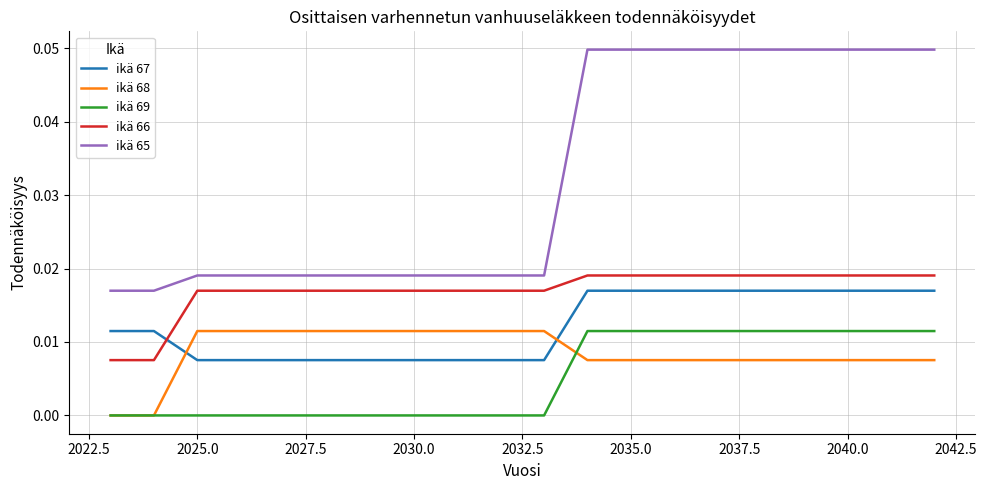

True or false: ikä 65 and ikä 67 cross at least once.

False